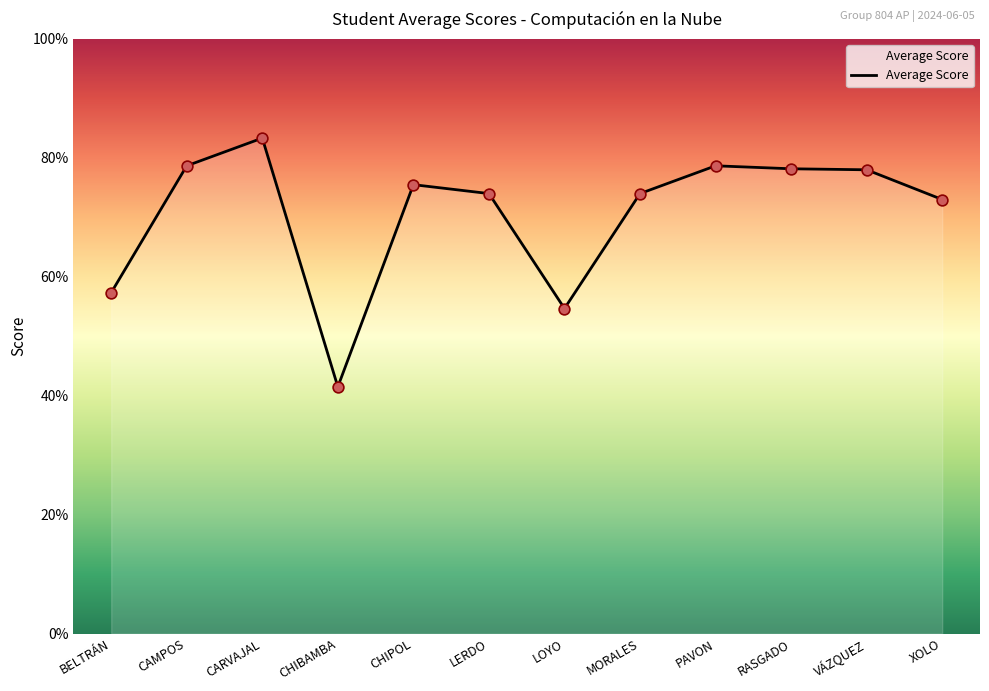

What is the change in value from LOYO to RASGADO?

+23.5